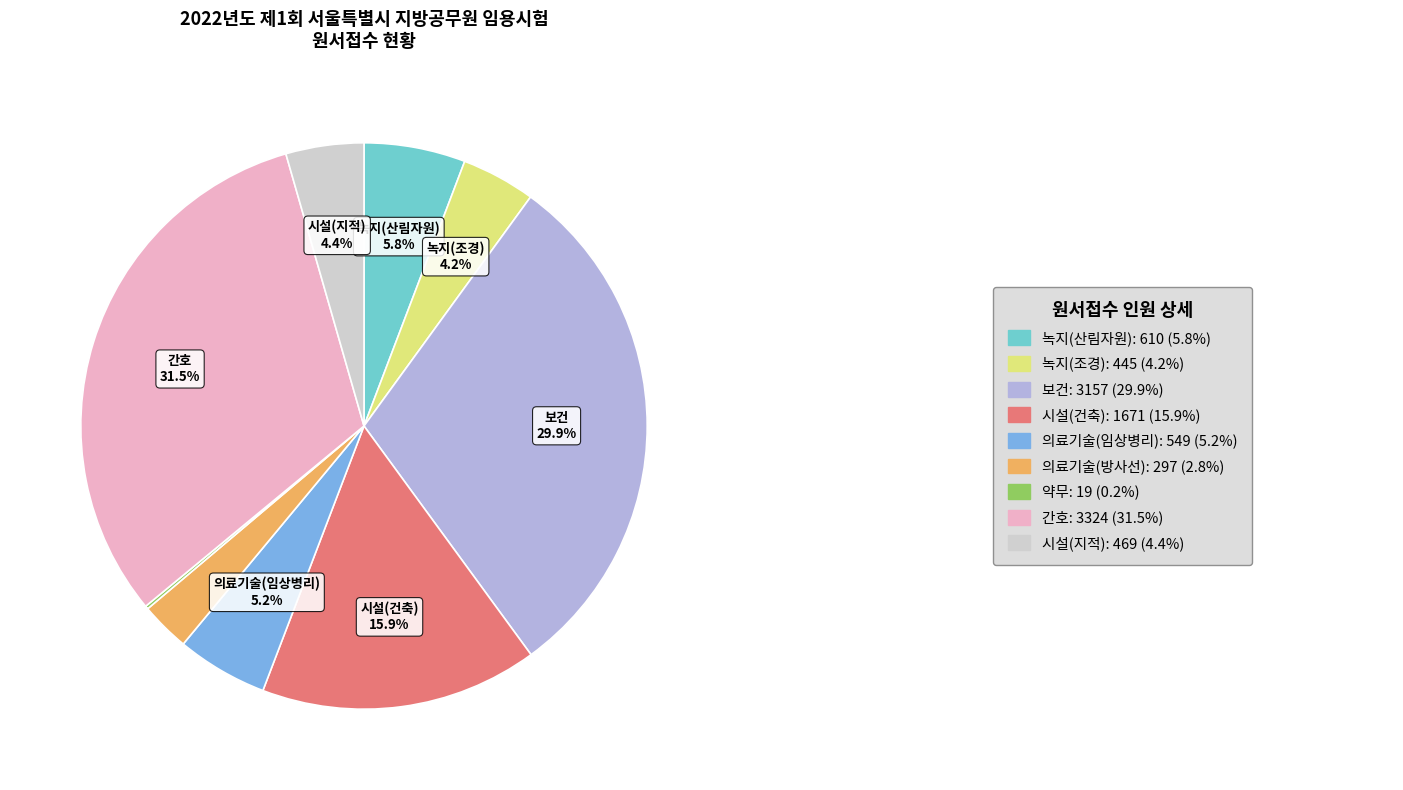

To the nearest percent, what is the average slice percentage?

11%